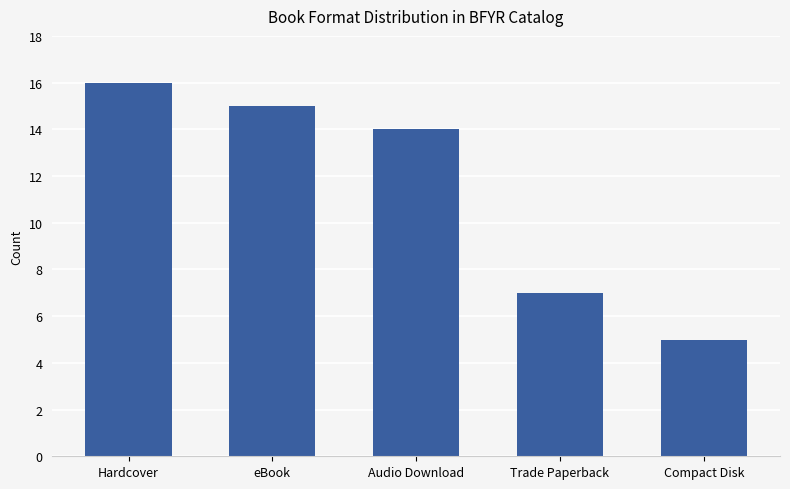

Reading right to left, list all the values displayed in this chart.

5	7	14	15	16